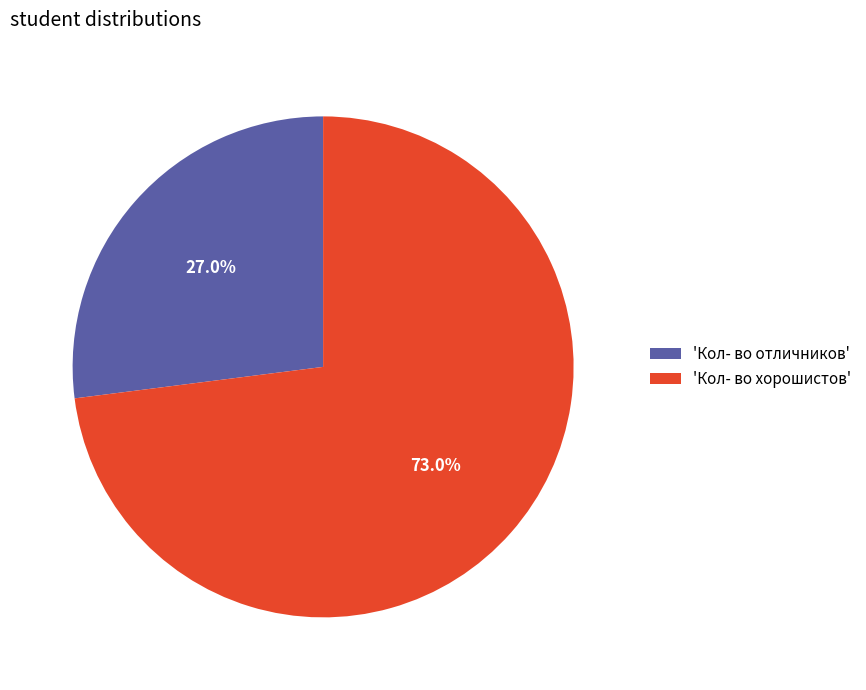

Rank the categories by value from highest to lowest.

'Кол- во хорошистов', 'Кол- во отличников'